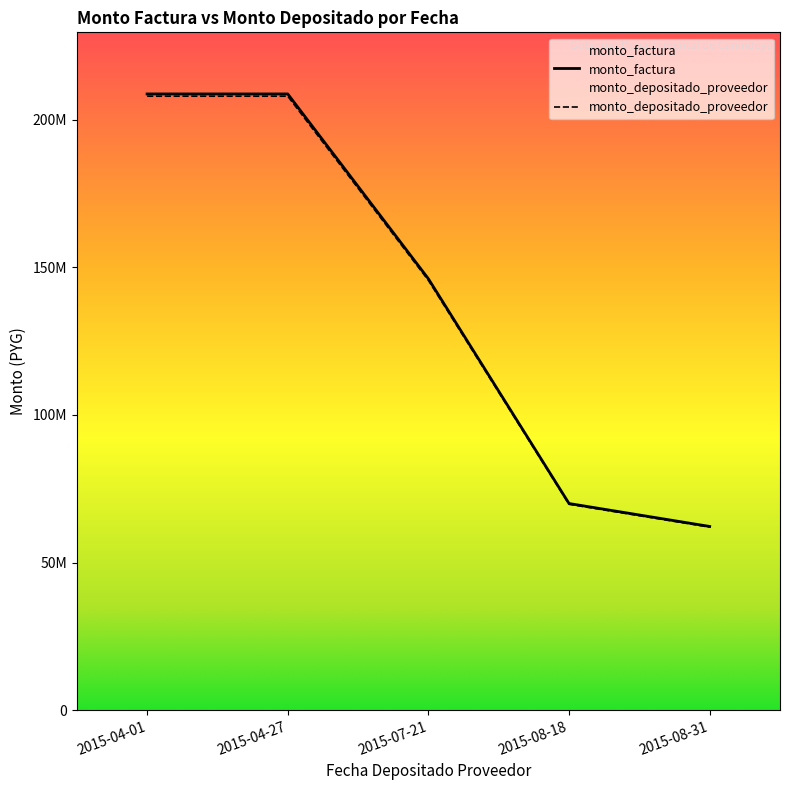

Is this an area chart (filled region under the line)?

No